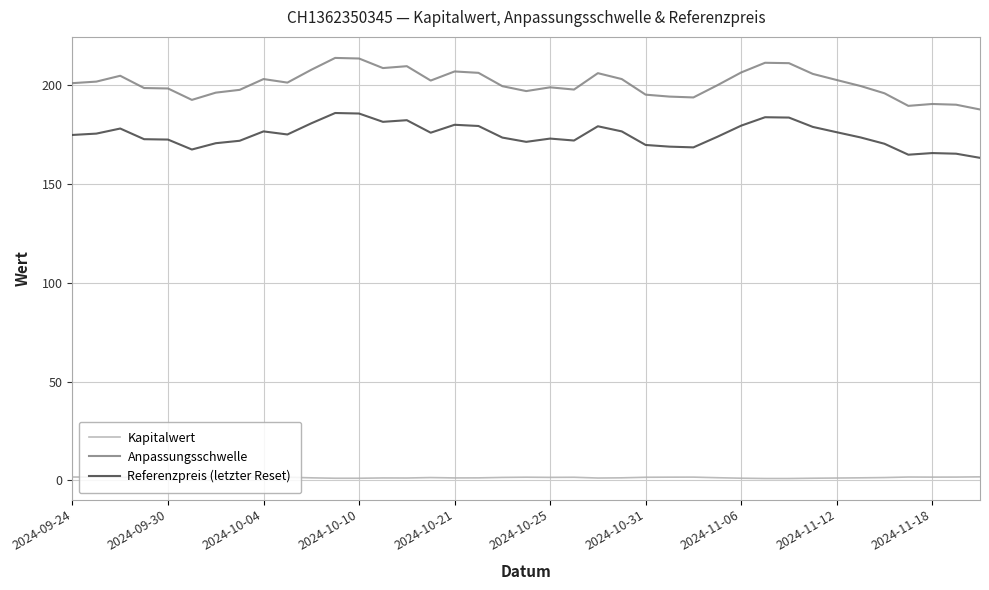

Which series has the largest range (max minus min)?

Anpassungsschwelle